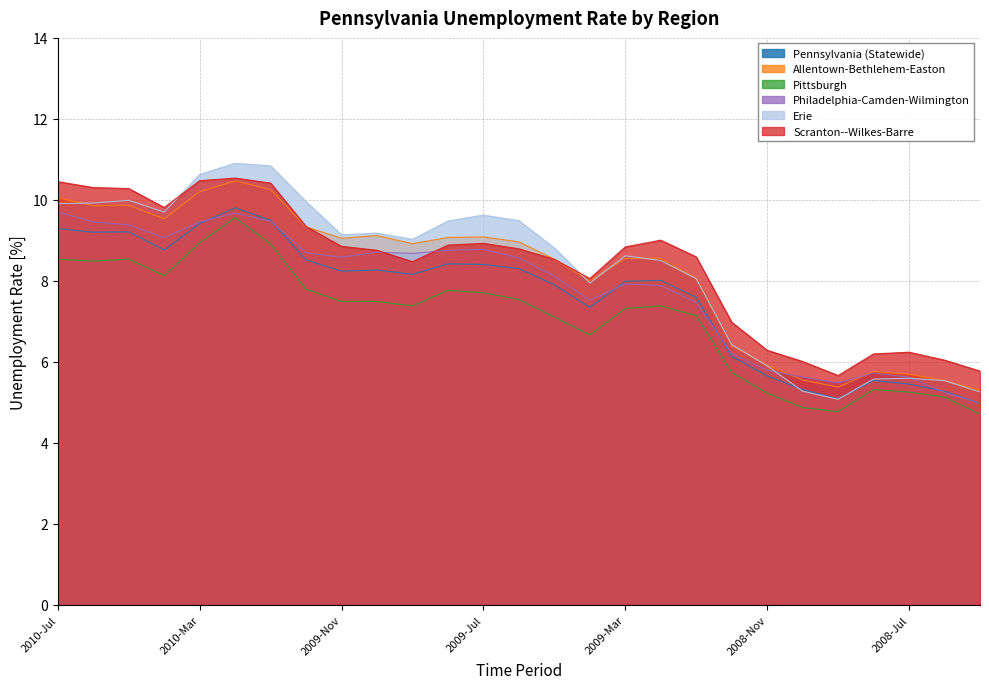

The Pennsylvania (Statewide) series shows 2.3 at 2009-Sep. True or false?

False